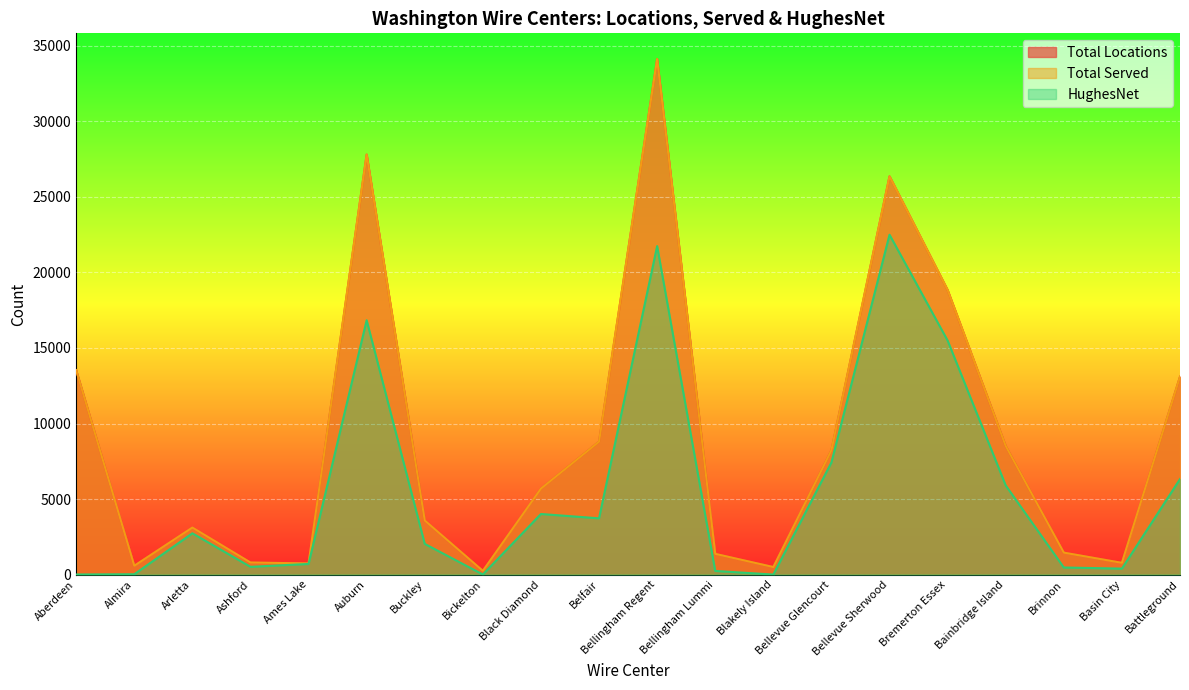

Is it true that HughesNet equals 2735 at Arletta?

True